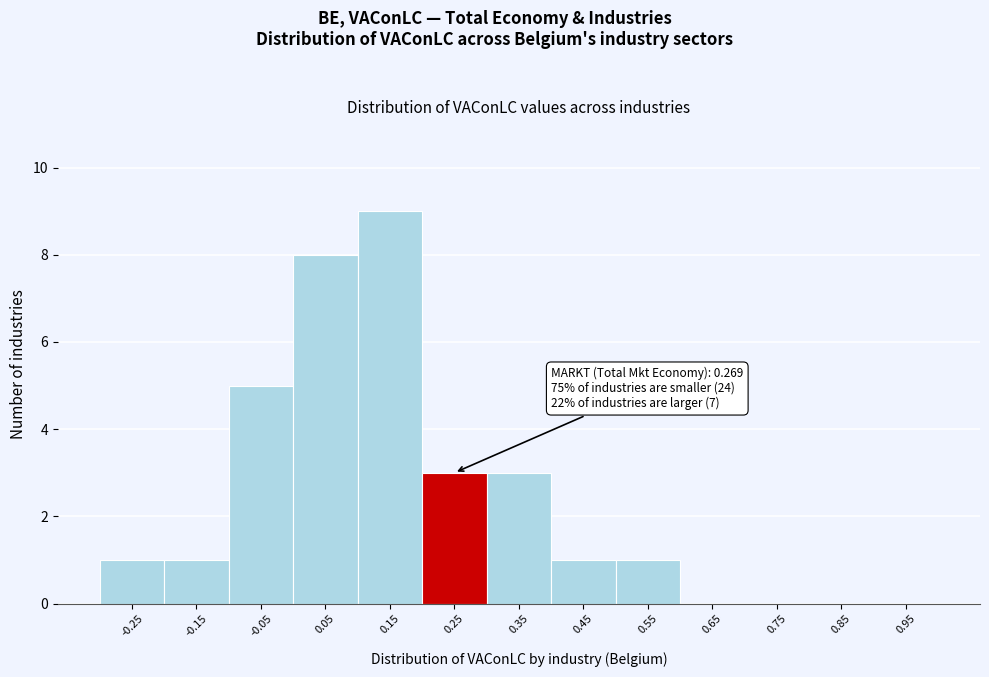

Reading right to left, list all the values displayed in this chart.

0.95=0	0.85=0	0.75=0	0.65=0	0.55=1	0.45=1	0.35=3	0.25=3	0.15=9	0.05=8	-0.05=5	-0.15=1	-0.25=1